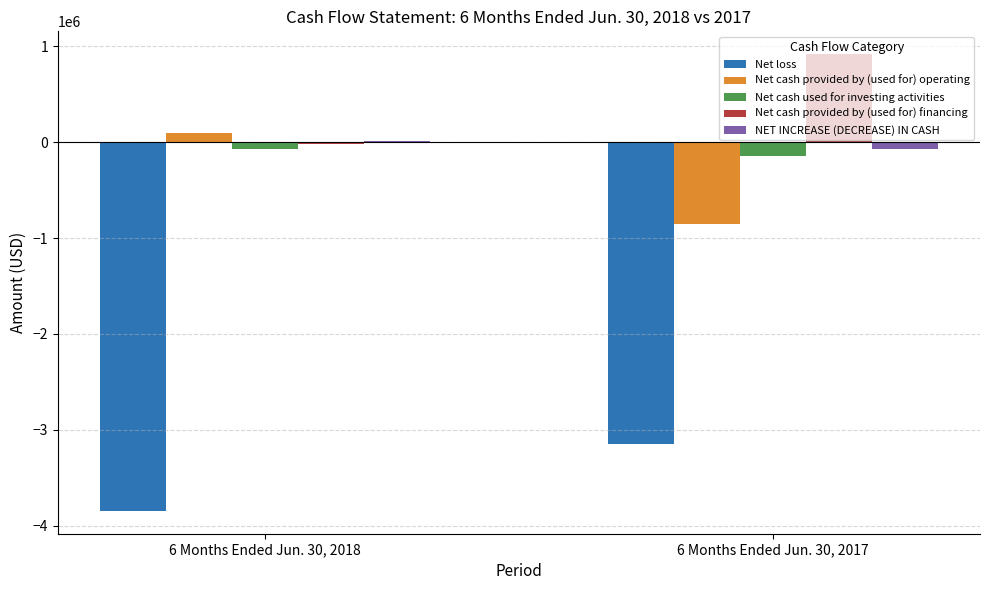

What is the sum of all Net cash provided by (used for) financing values?

904422